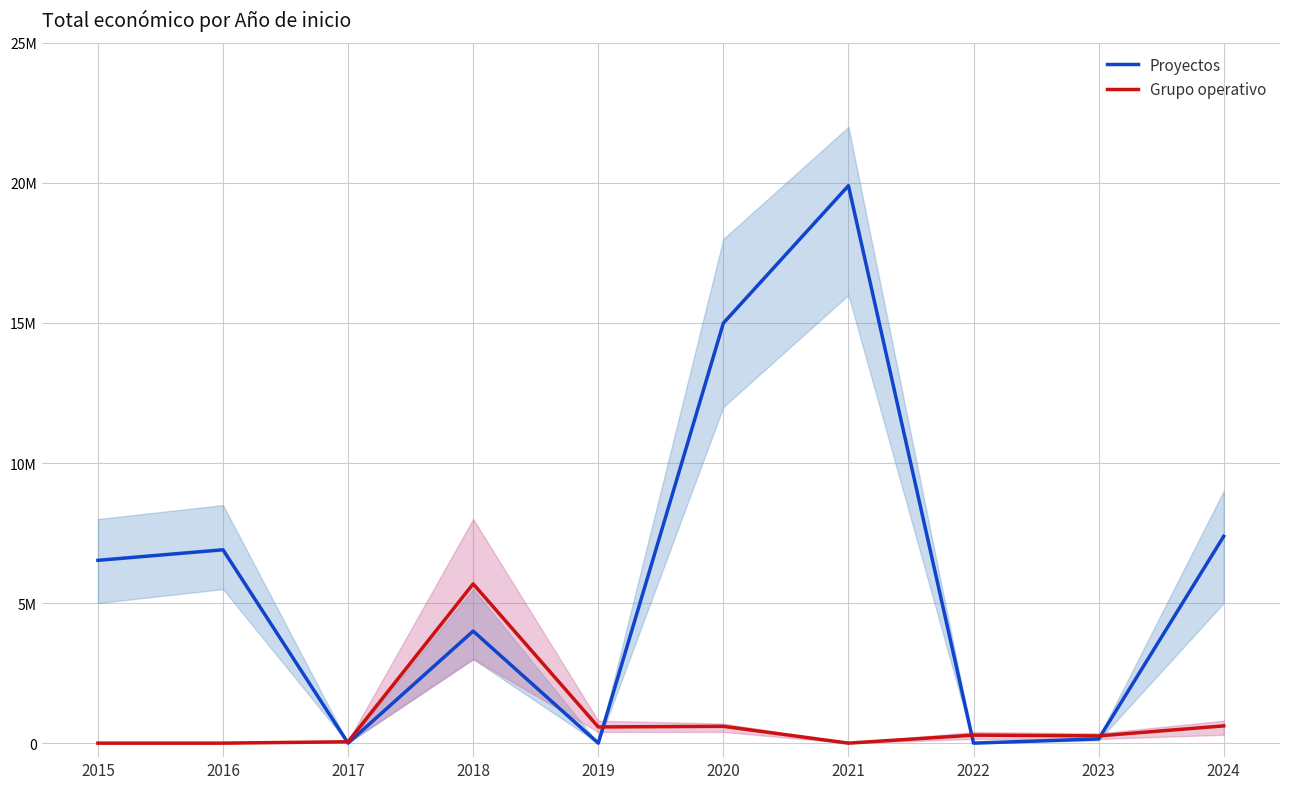

At which label does Grupo operativo reach its peak?

2018